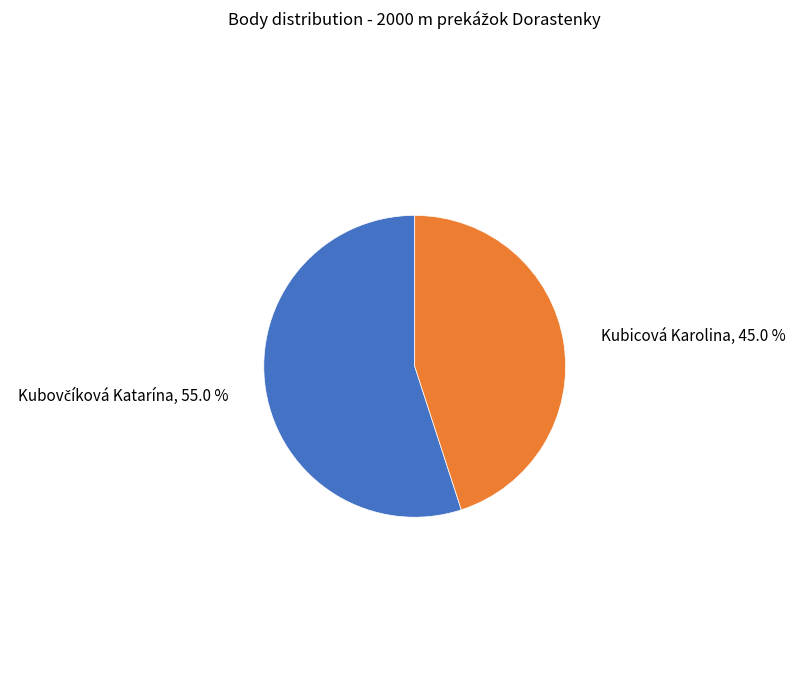

Is there any slice that represents more than half of the pie?

Yes